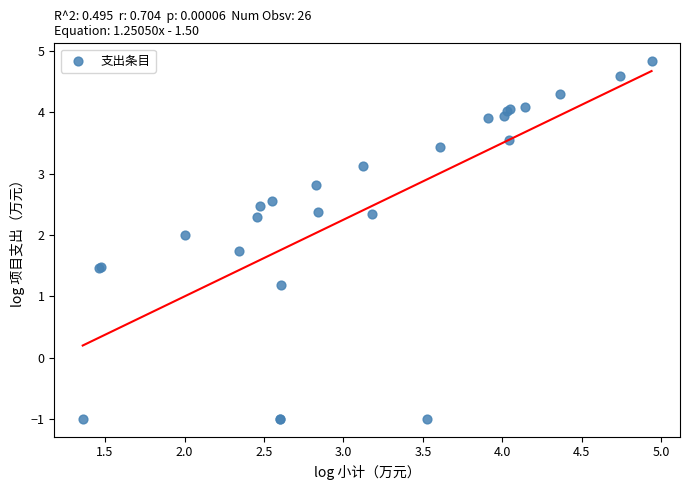

What Y value in the scatter plot is closest to 1?

1.2